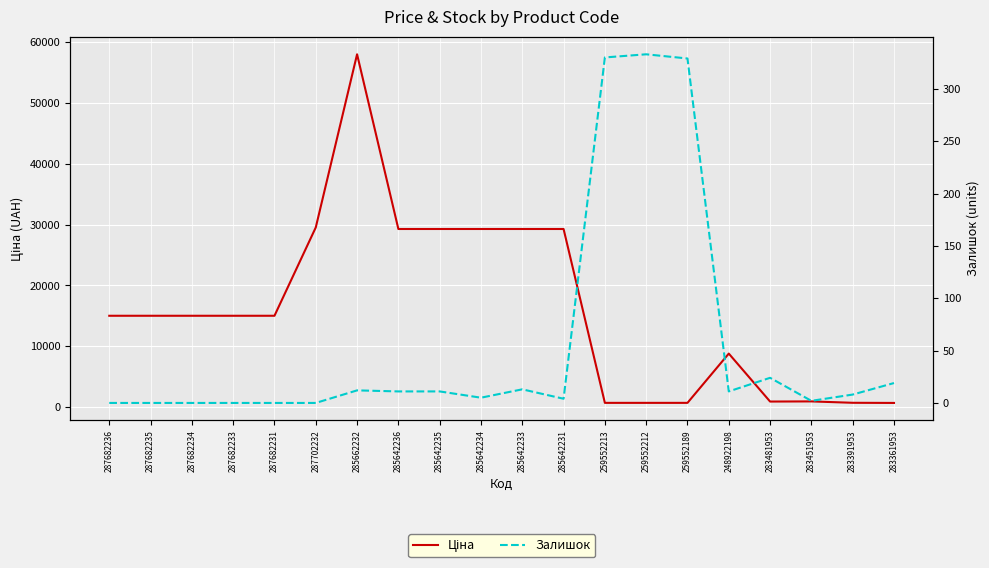

List the labels in order of Залишок value, largest first.

259552212, 259552213, 259552189, 283481953, 283361953, 285642233, 285662232, 285642236, 285642235, 248922198, 283391953, 285642234, 285642231, 283451953, 287682236, 287682235, 287682234, 287682233, 287682231, 287702232